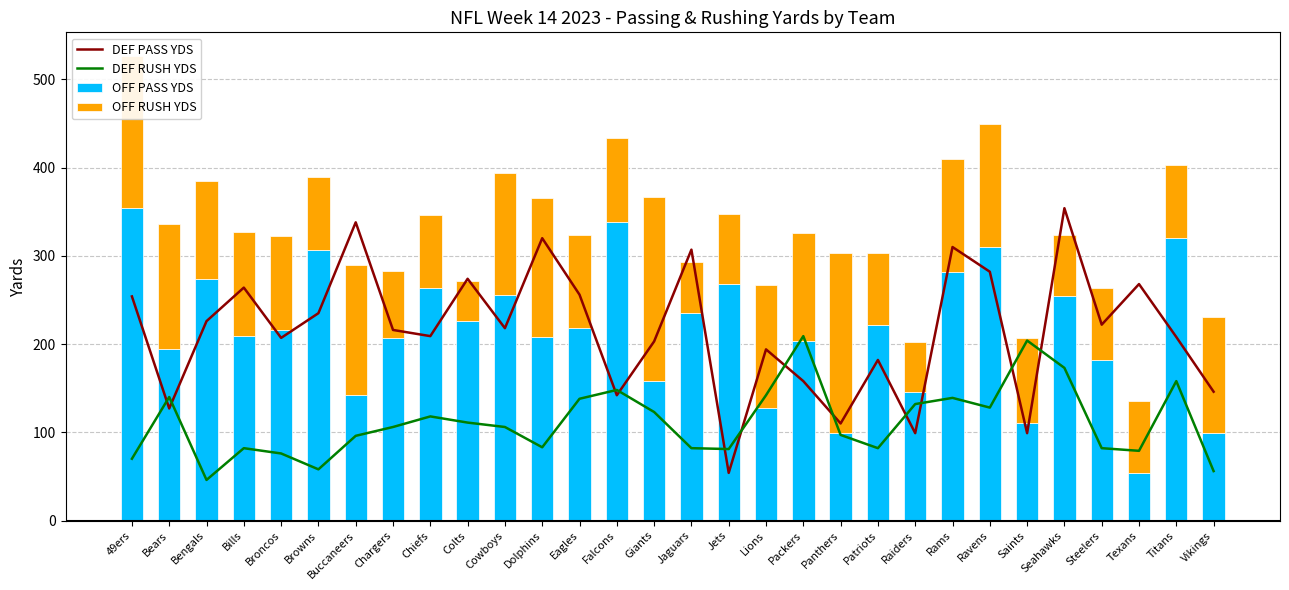

What is the value of the DEF RUSH YDS bar at the 10th from the left?

111